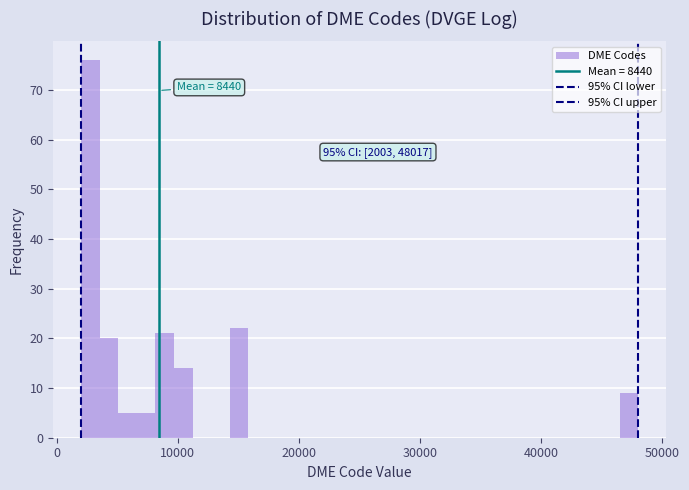

Around what value on the x-axis is the tallest bar? Give the approximate position of its centre, as read against the axis.

3000